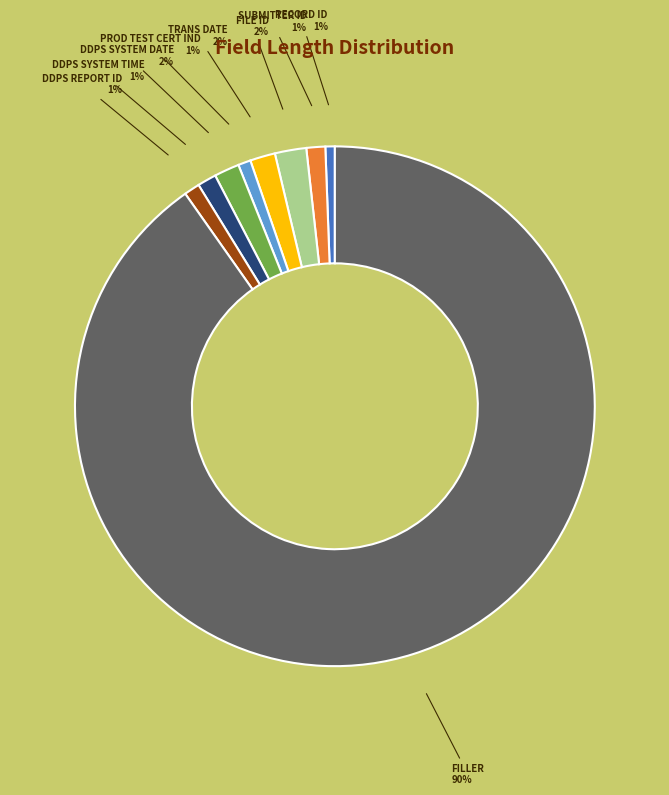

To the nearest percent, what is the average slice percentage?

11%